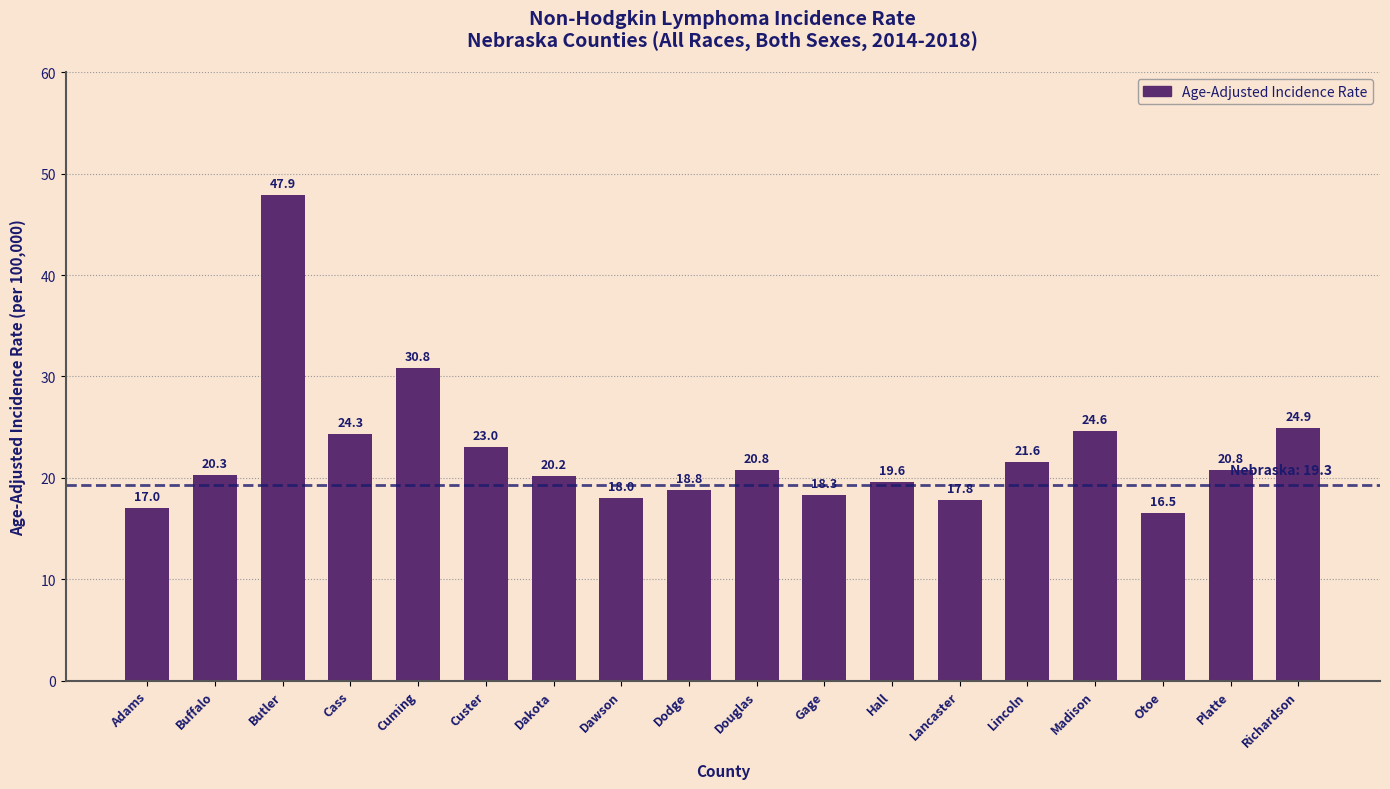

What is the difference between the maximum and second lowest values?

30.9